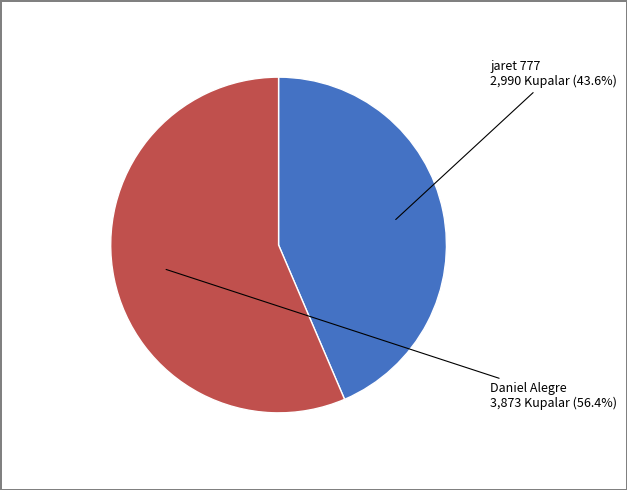

Count the number of slices in the pie.

2